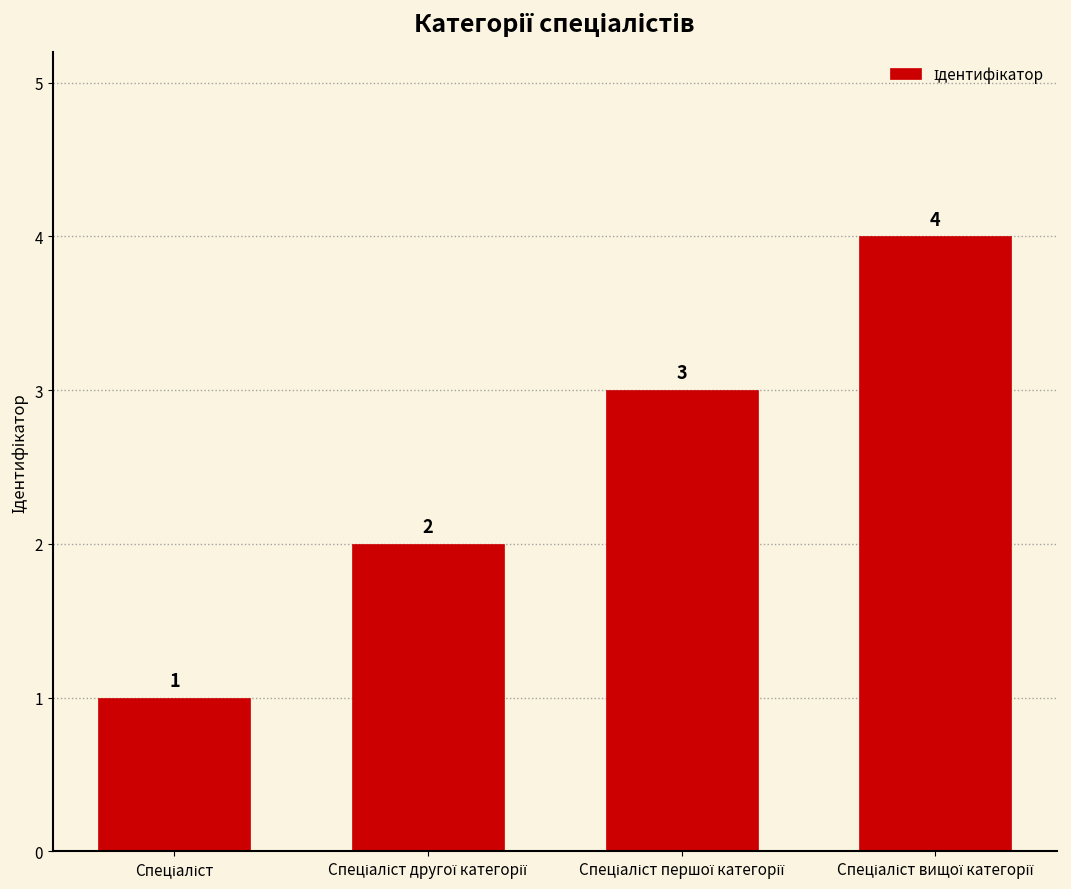

How many distinct data groups are displayed?

1